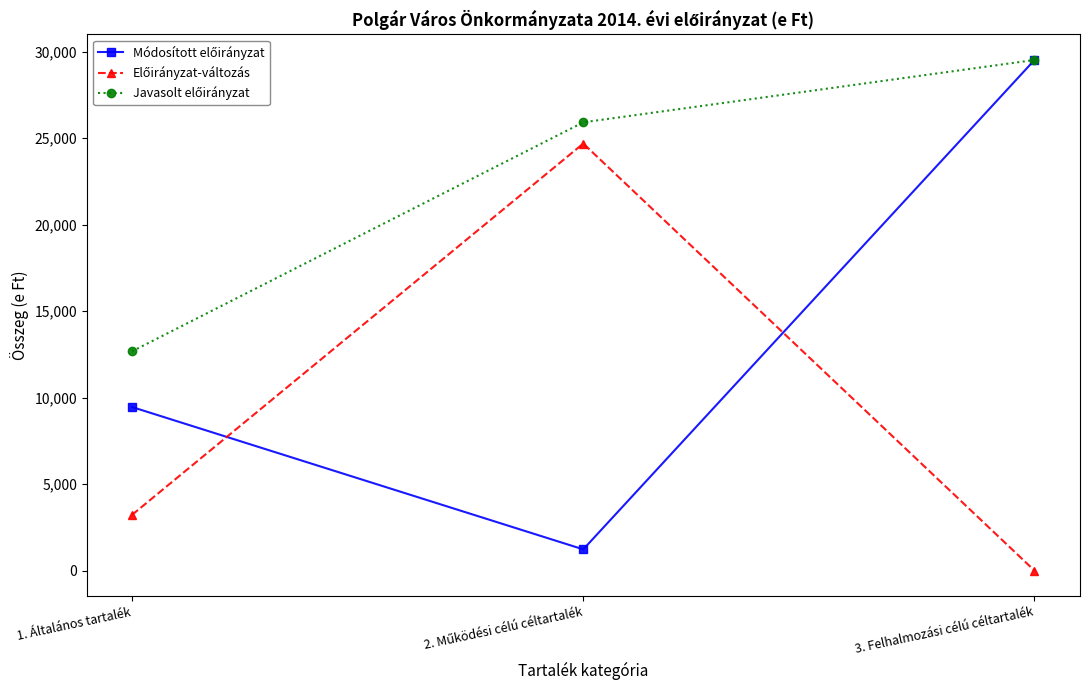

What is the label of the 3rd point from the left?

3. Felhalmozási célú céltartalék